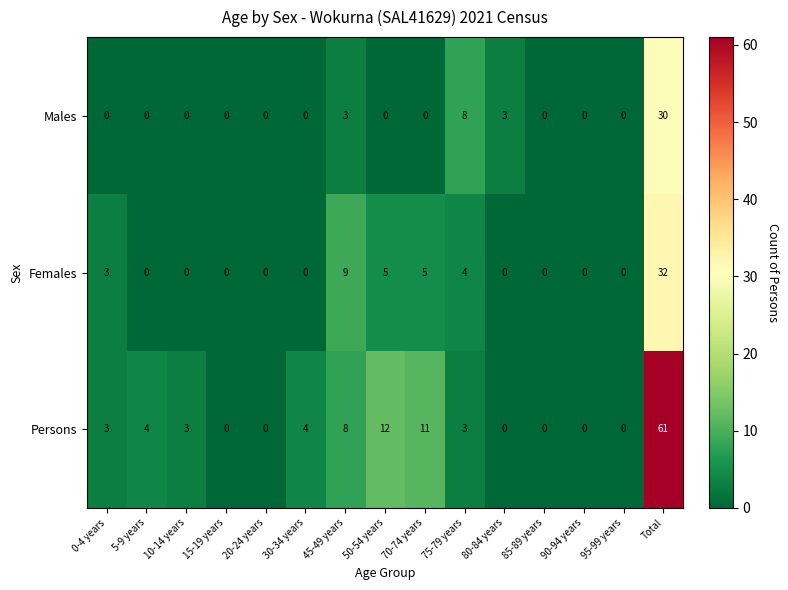

At how many categories does at least one series exceed 1?

10